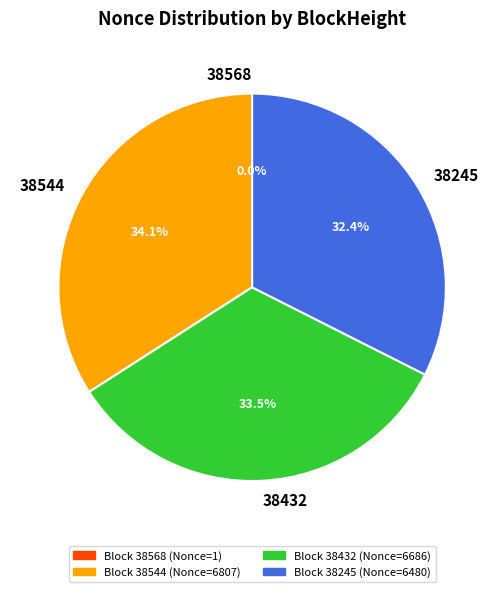

Combined, what portion of the pie is 38432 and 38544?

67.6%